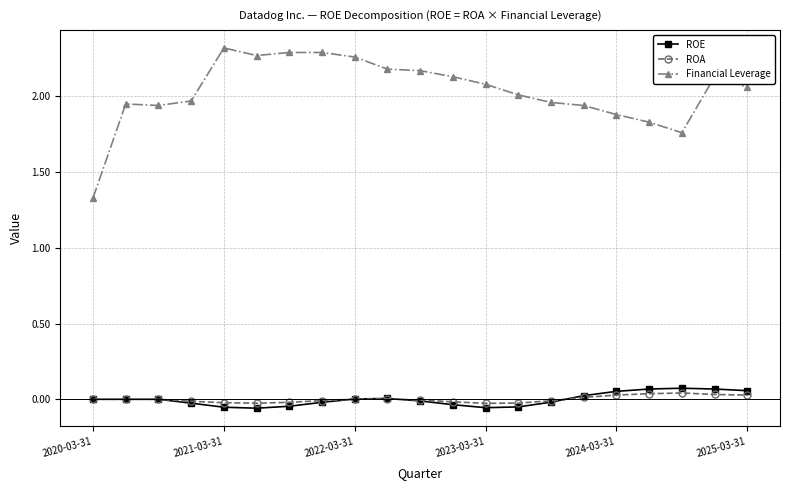

Which series has the largest range (max minus min)?

Financial Leverage